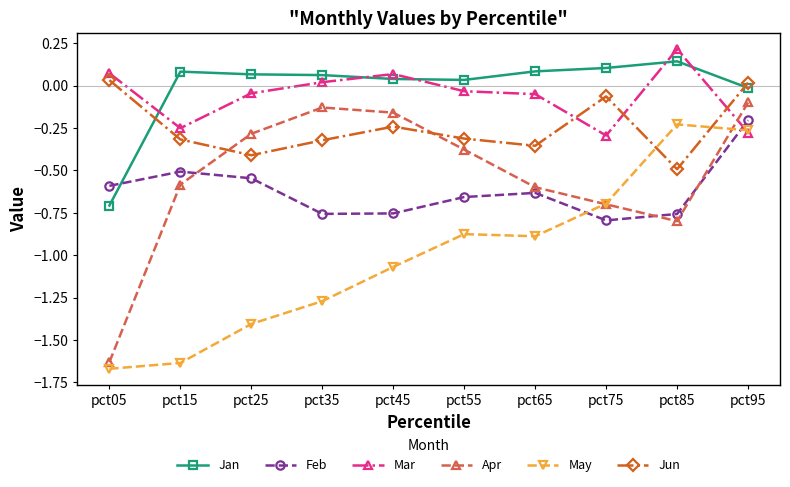

At which category does Mar reach its first local peak?

pct45